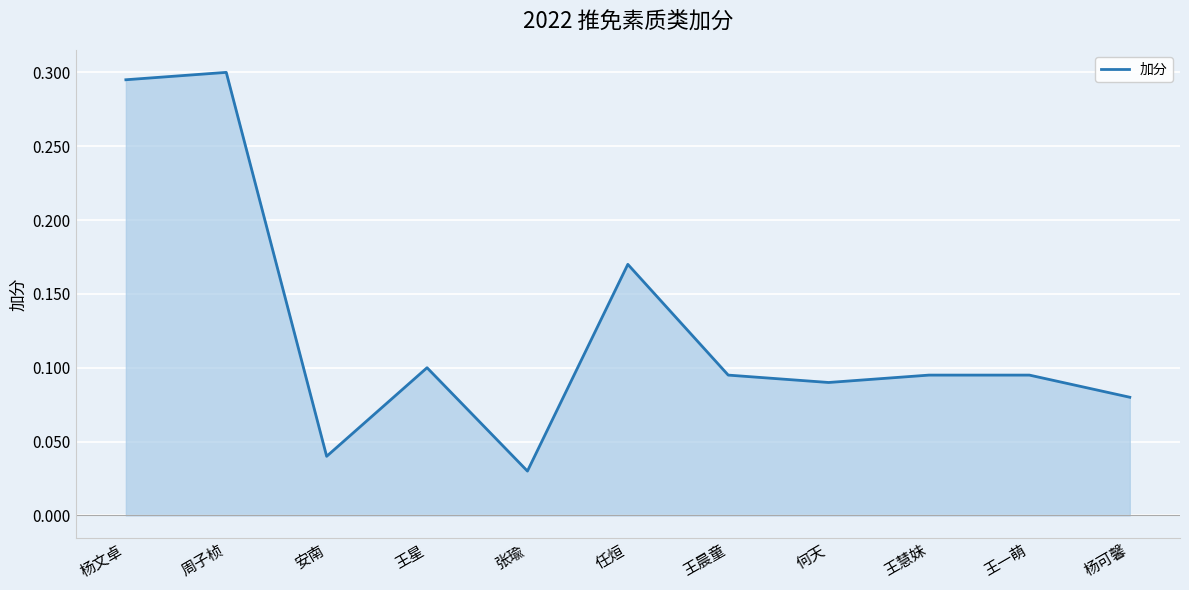

Which category has the lowest value across all series?

张瑜